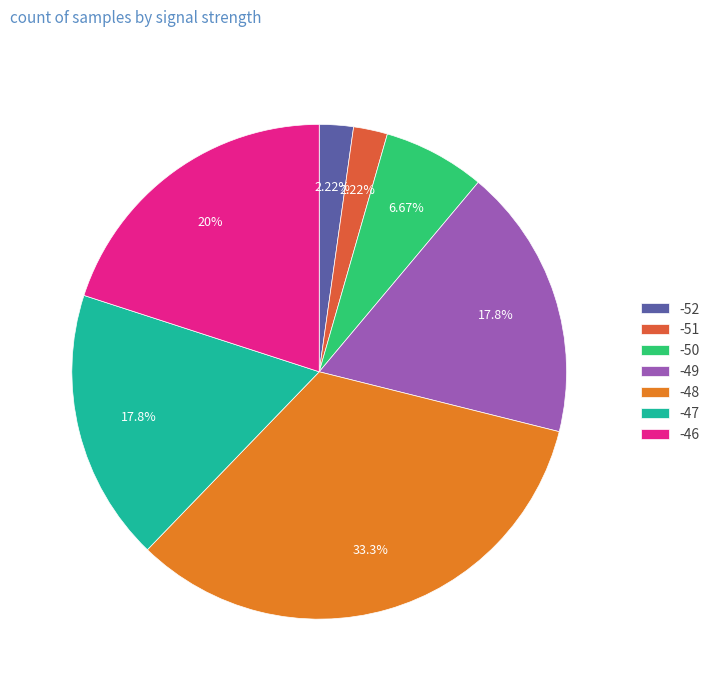

Is the sum of -48 and -49 greater than half?

Yes